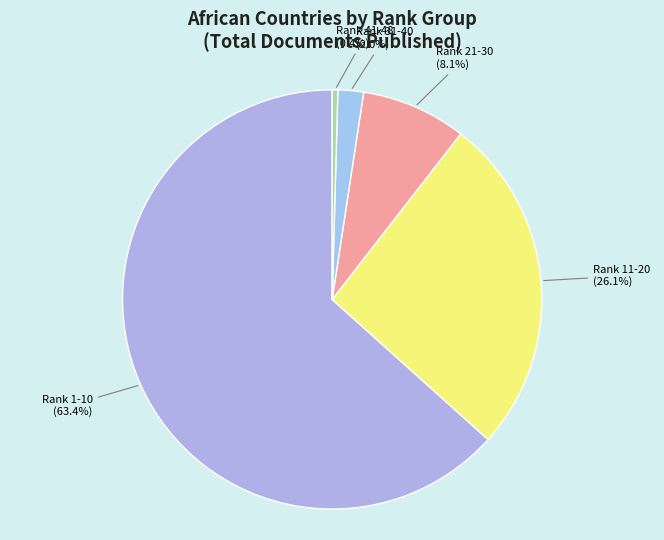

Which category has the smallest portion of the pie?

Rank 41-48